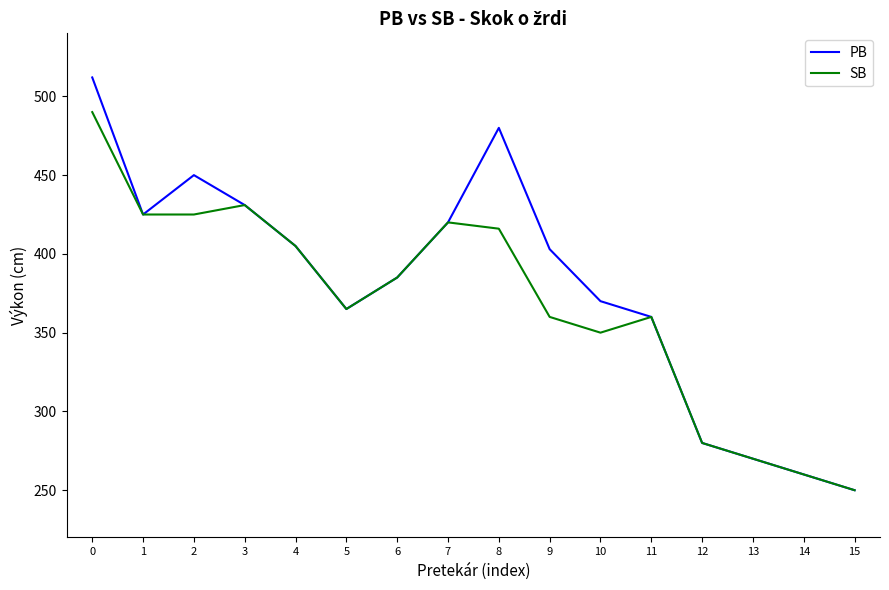

What are all the series names shown in the legend?

PB, SB